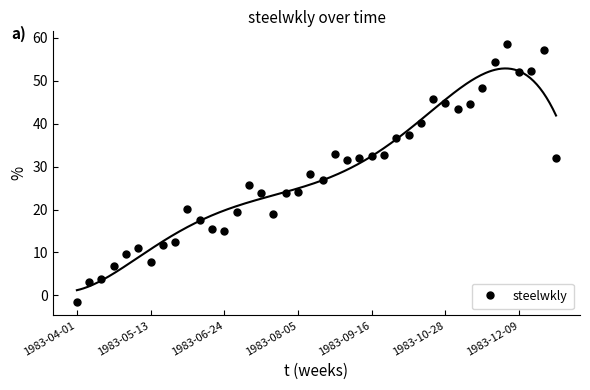

How many points are higher than both their immediate neighbors (excluding endpoints)?

8